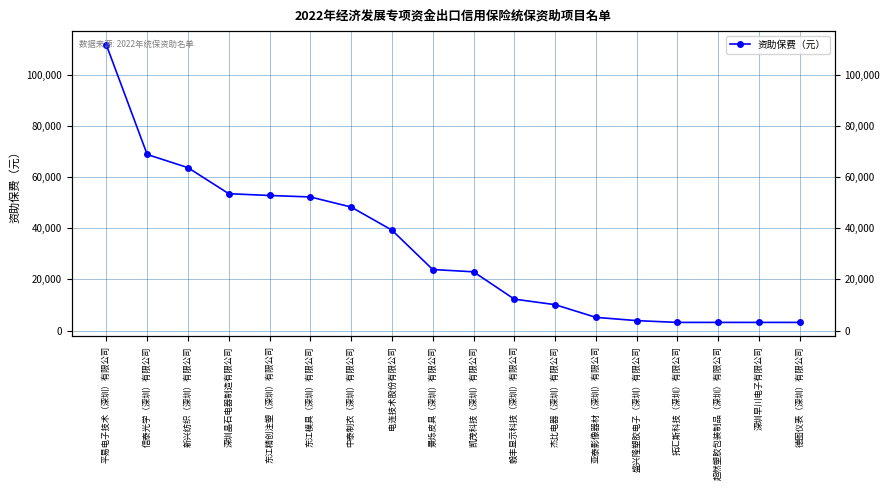

Which category has the lowest value across all series?

拓汇斯科技（深圳）有限公司